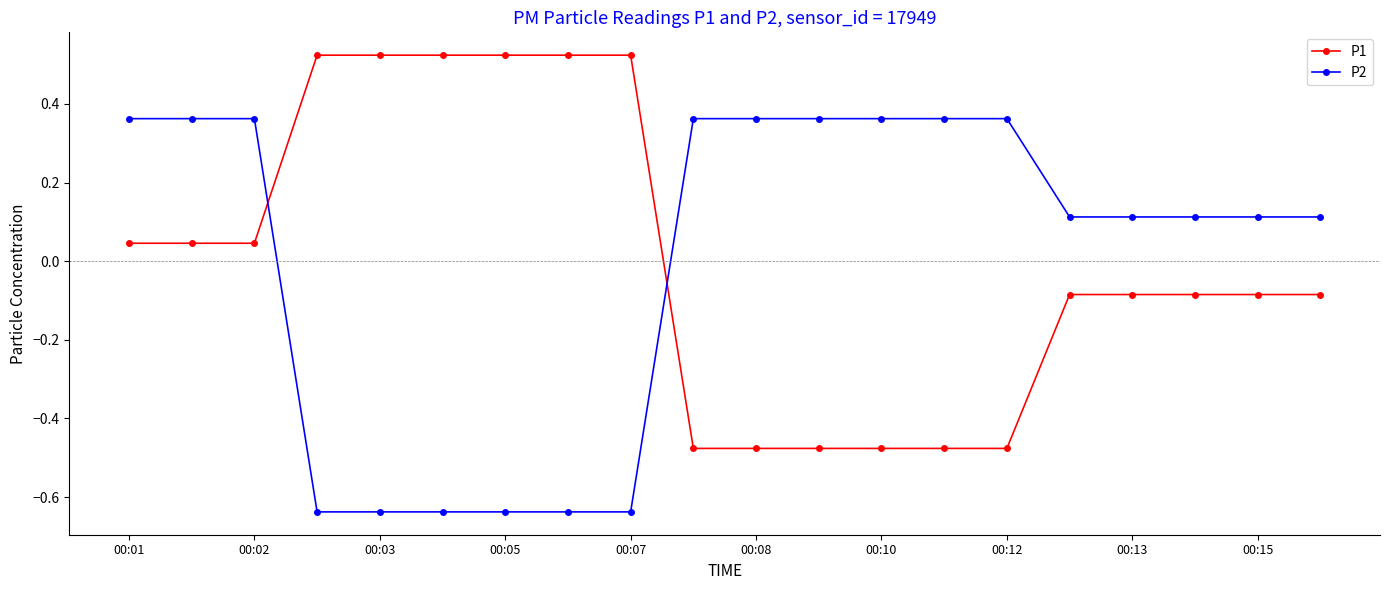

How many times do P1 and P2 cross each other?

2